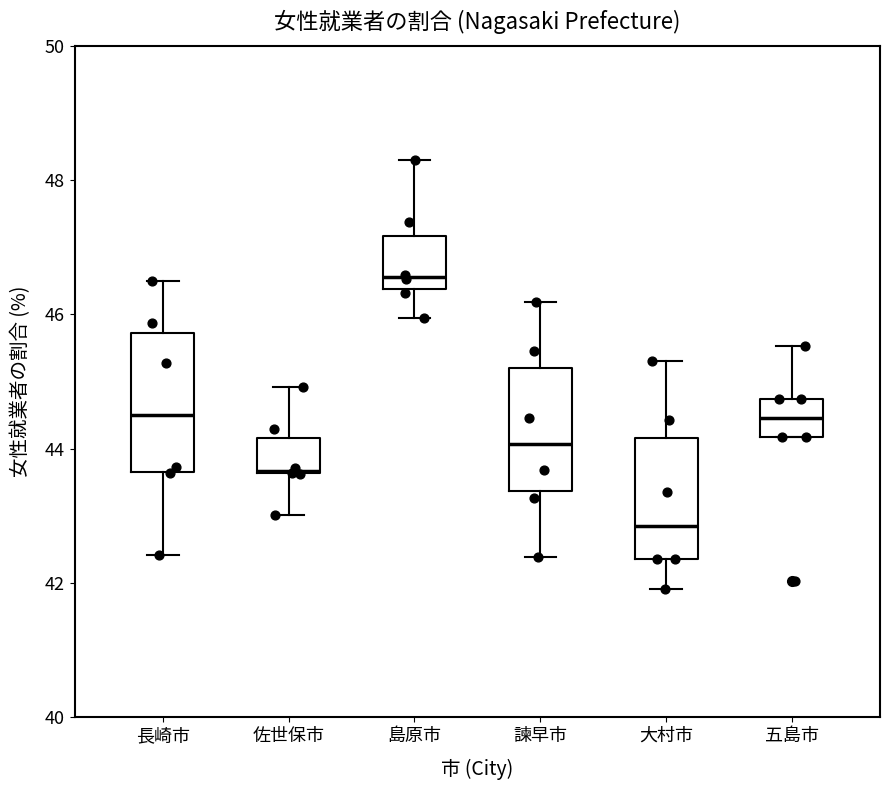

Which box is the tallest, from its lower edge to its upper edge?

長崎市